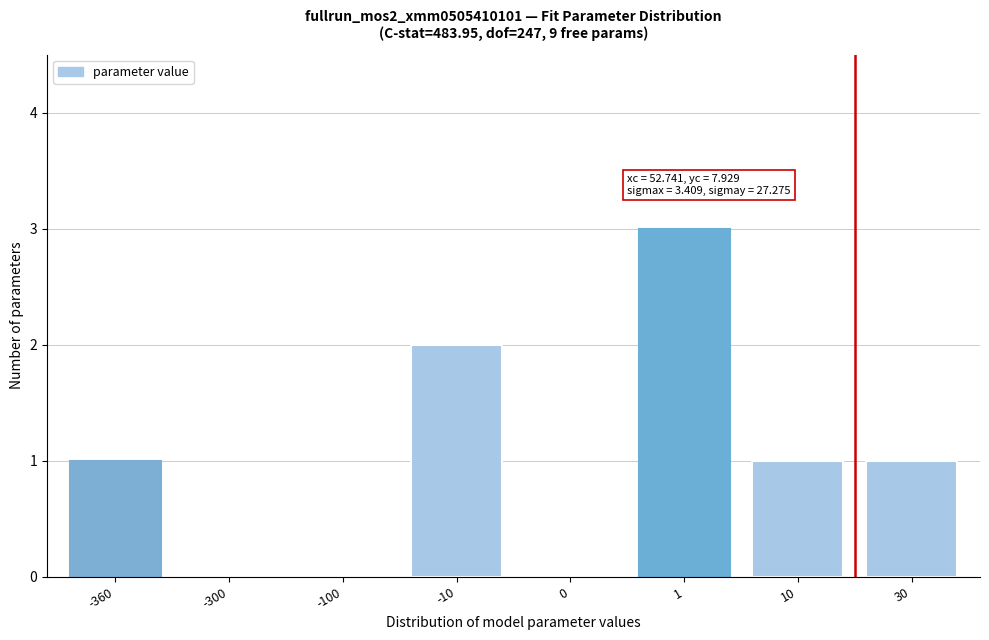

Reading right to left, transcribe all the data shown in this chart.

30=1	10=1	1=3	0=0	-10=2	-100=0	-300=0	-360=1